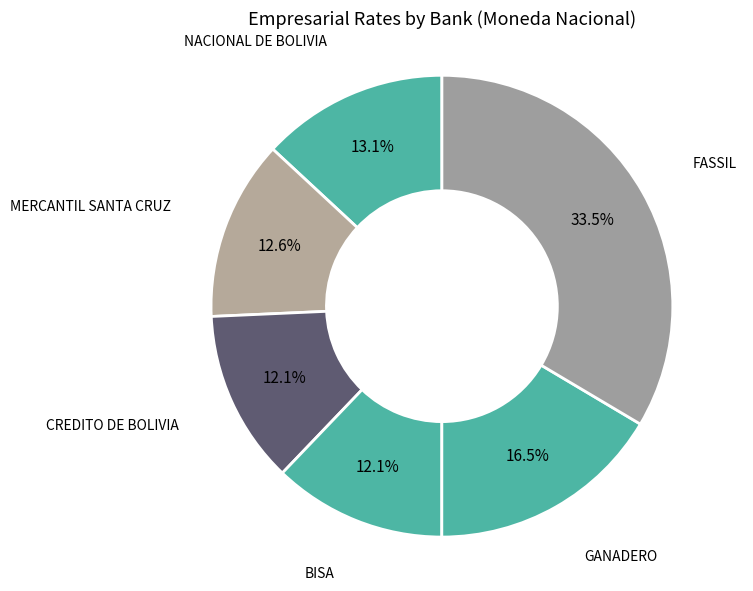

How many segments does this pie chart have?

6